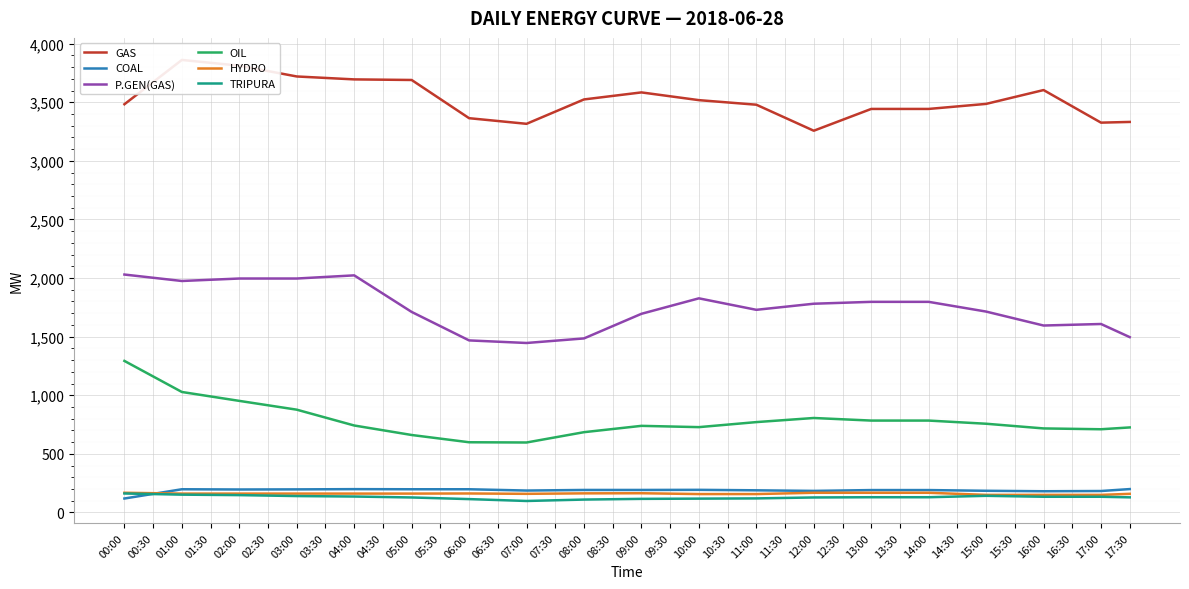

What is the difference between the maximum and second lowest values in the OIL series?

695.0